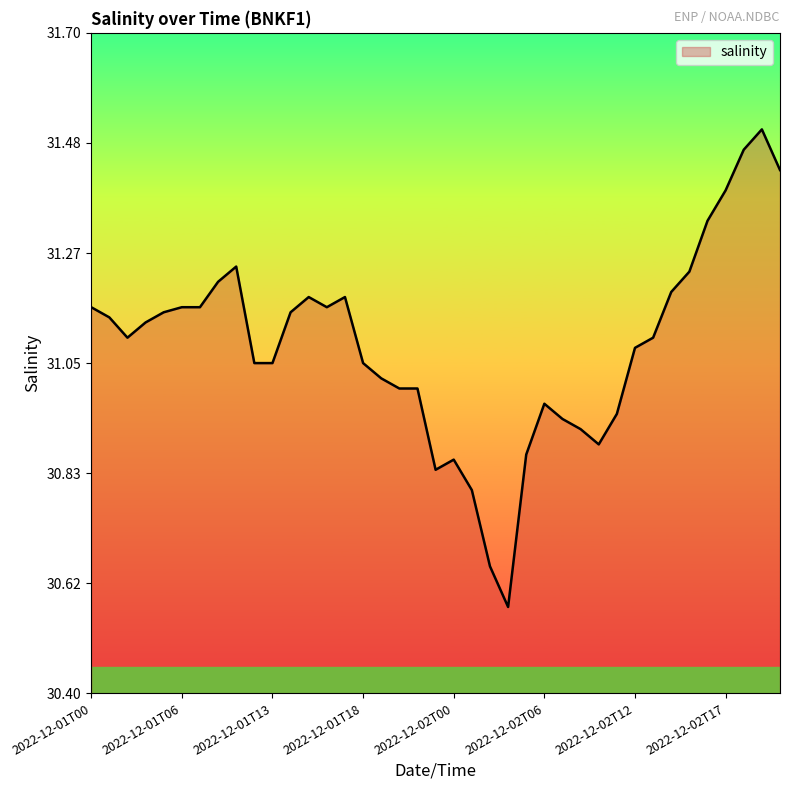

At which label is the value closest to 31?

2022-12-01T20